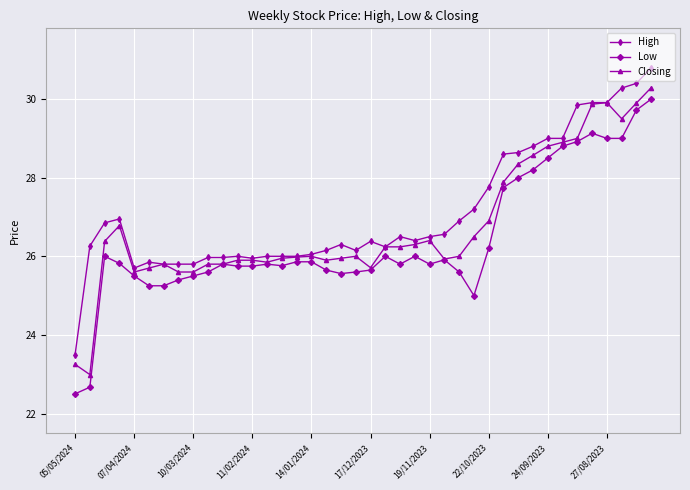

What is the value of the Low point at the 4th from the left?

25.8